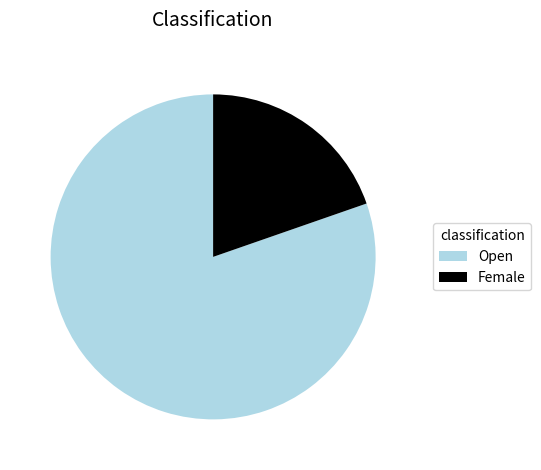

Count the number of slices in the pie.

2